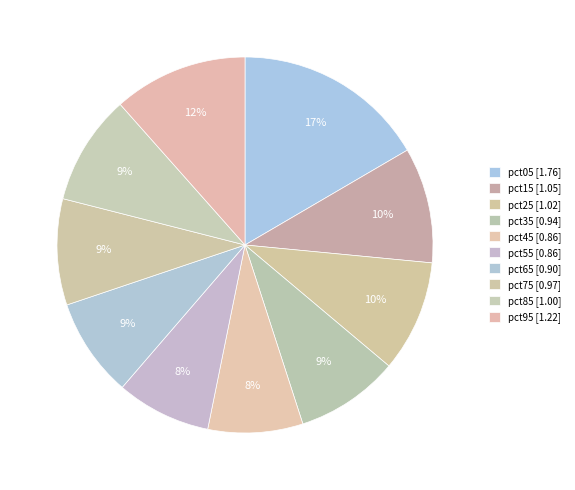

How many slices are in this pie chart?

10